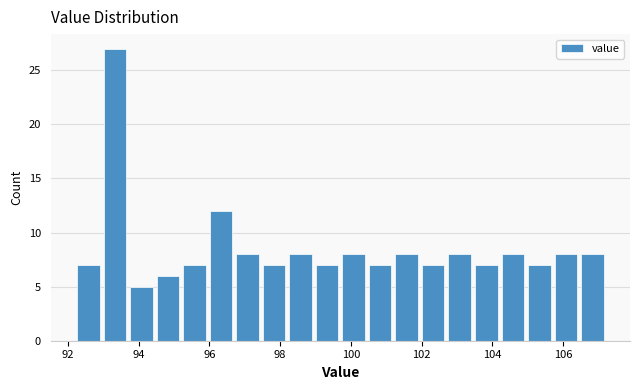

Read against the x-axis, roughly where is the centre of the tallest bar?

93.4